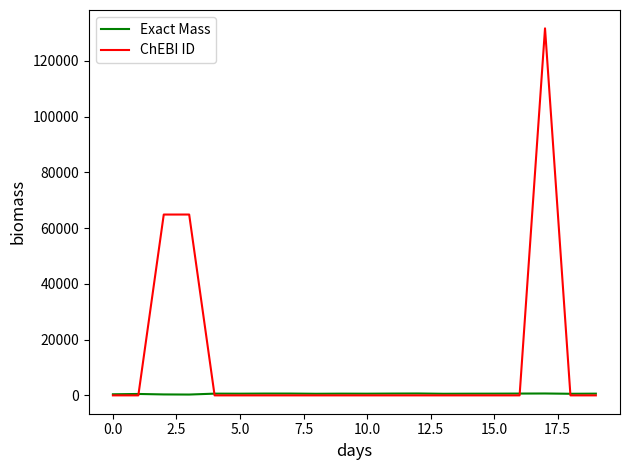

Which series has the largest total across all categories?

ChEBI ID